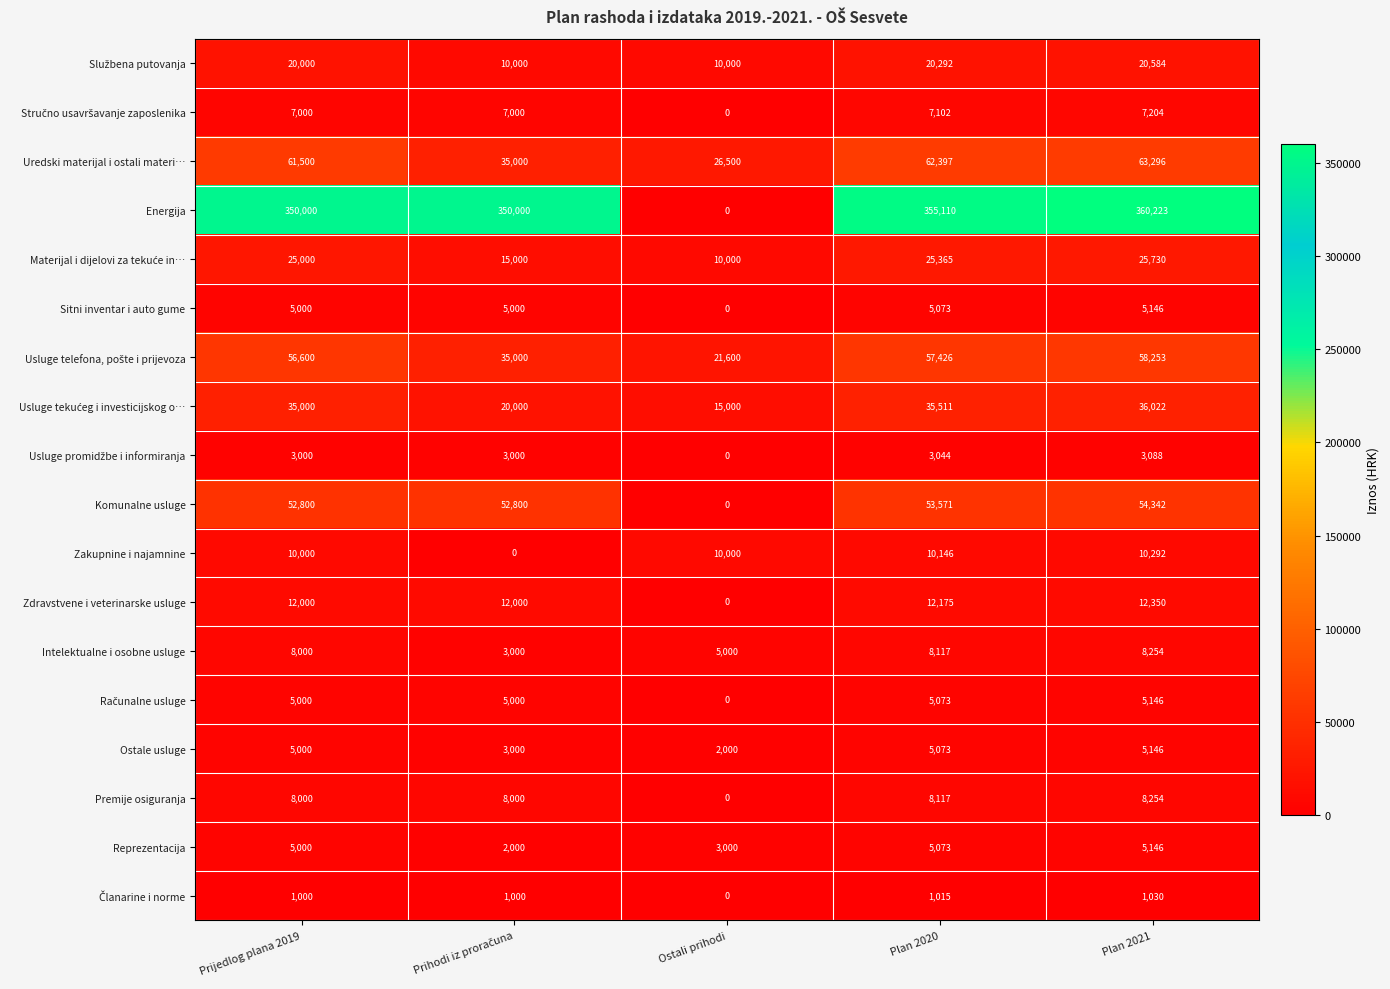

What is the difference between the maximum and minimum values in the Ostale usluge series?

3146